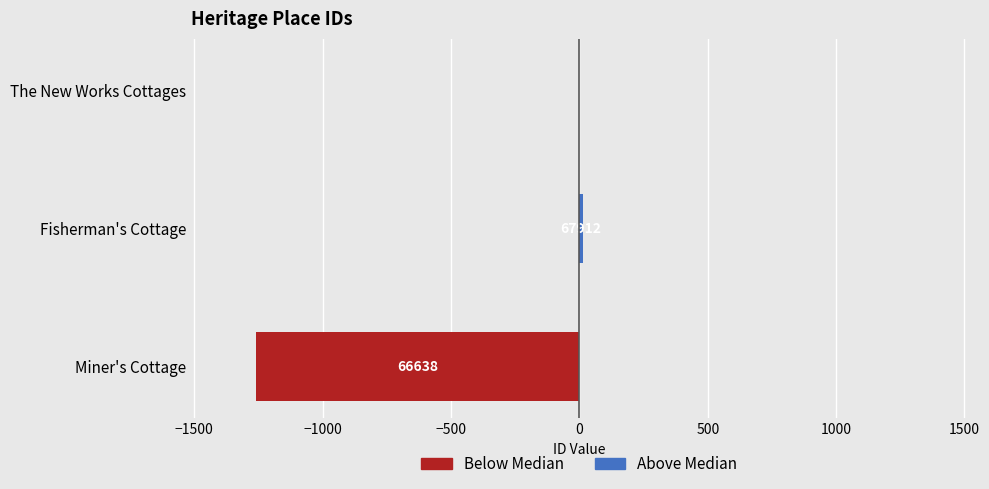

How many data points in Above Median are above 0?

1